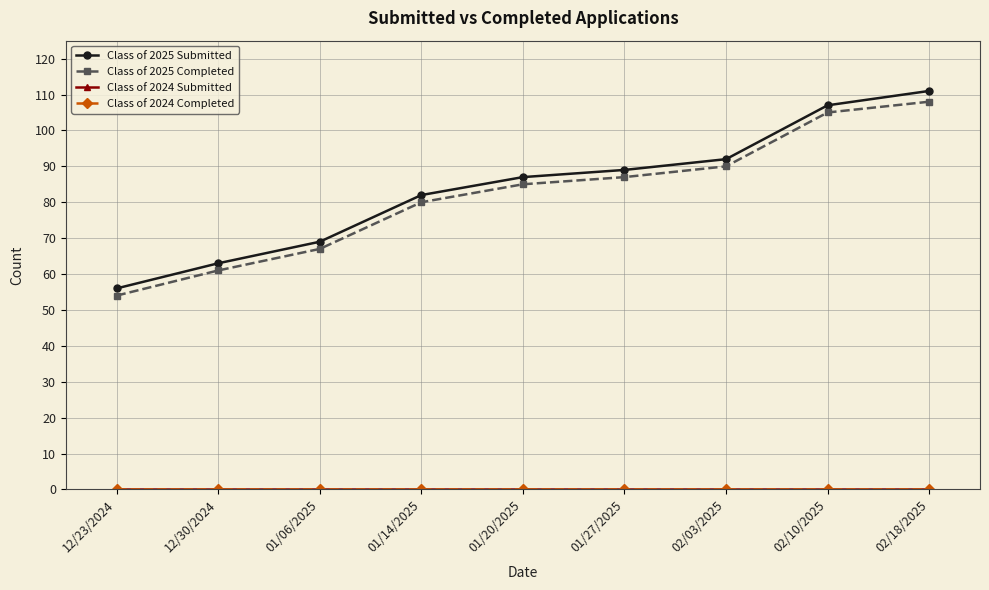

What is the minimum value for Class of 2025 Completed?

54